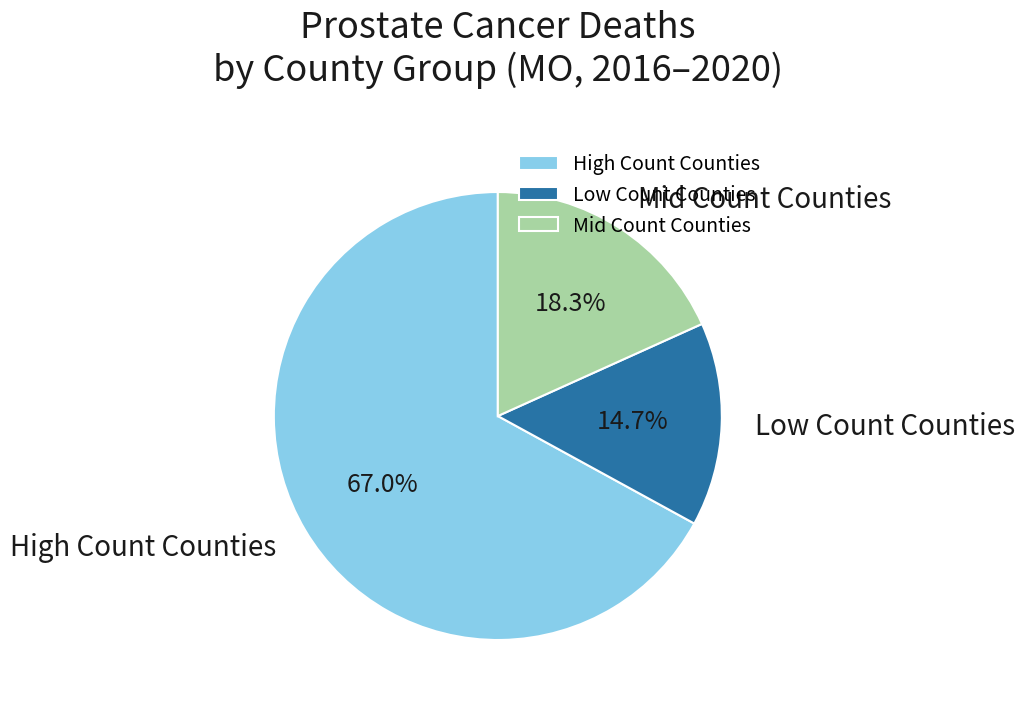

Which category has the biggest portion of the pie?

High Count Counties